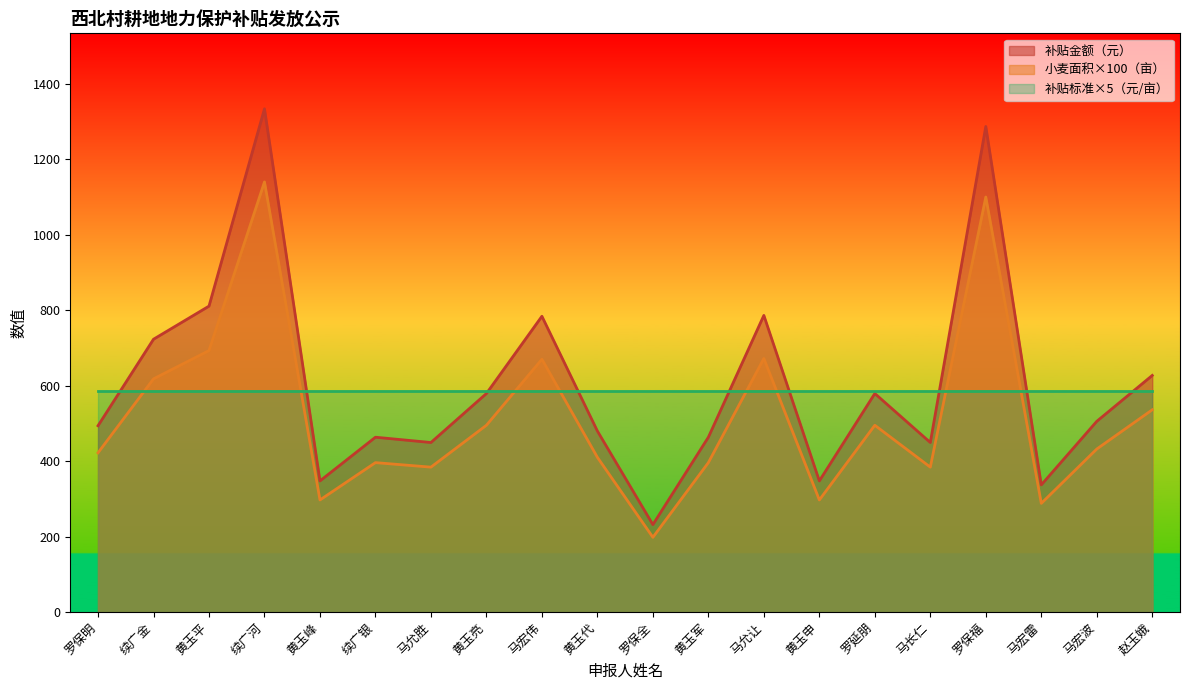

In 小麦实际种植面积（亩）, how many points are higher than both neighbors (excluding endpoints)?

6